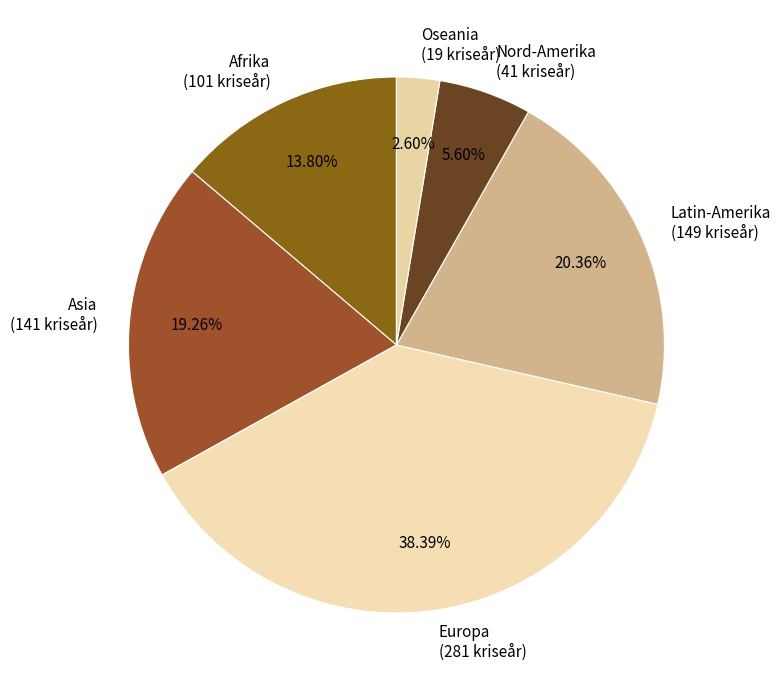

What is the ratio of the value at Afrika to the value at Nord-Amerika?

2.5